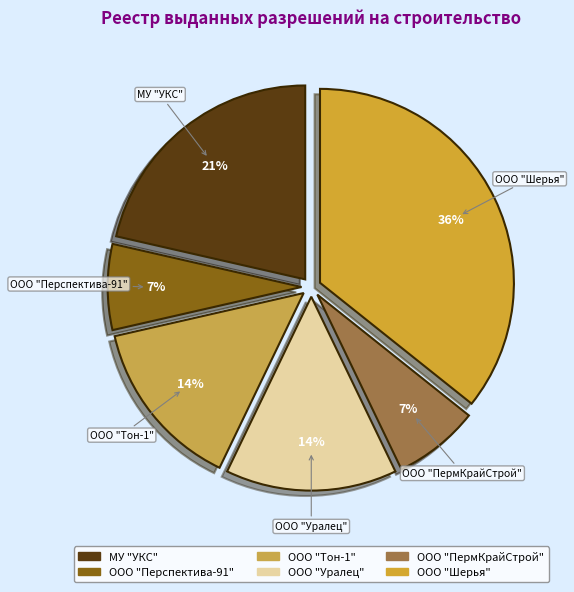

Does ООО "ПермКрайСтрой" account for over 50% of the chart?

No